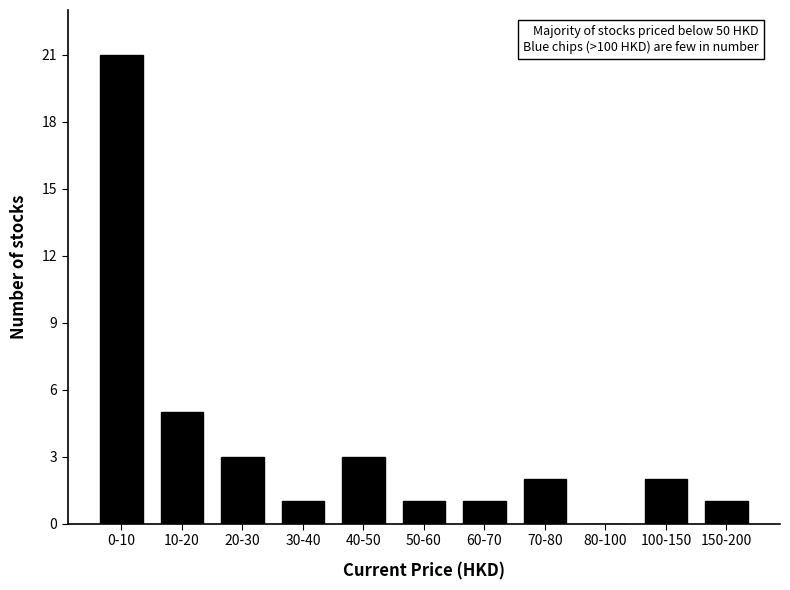

Reading left to right, extract all data points from this chart.

0-10=21	10-20=5	20-30=3	30-40=1	40-50=3	50-60=1	60-70=1	70-80=2	80-100=0	100-150=2	150-200=1